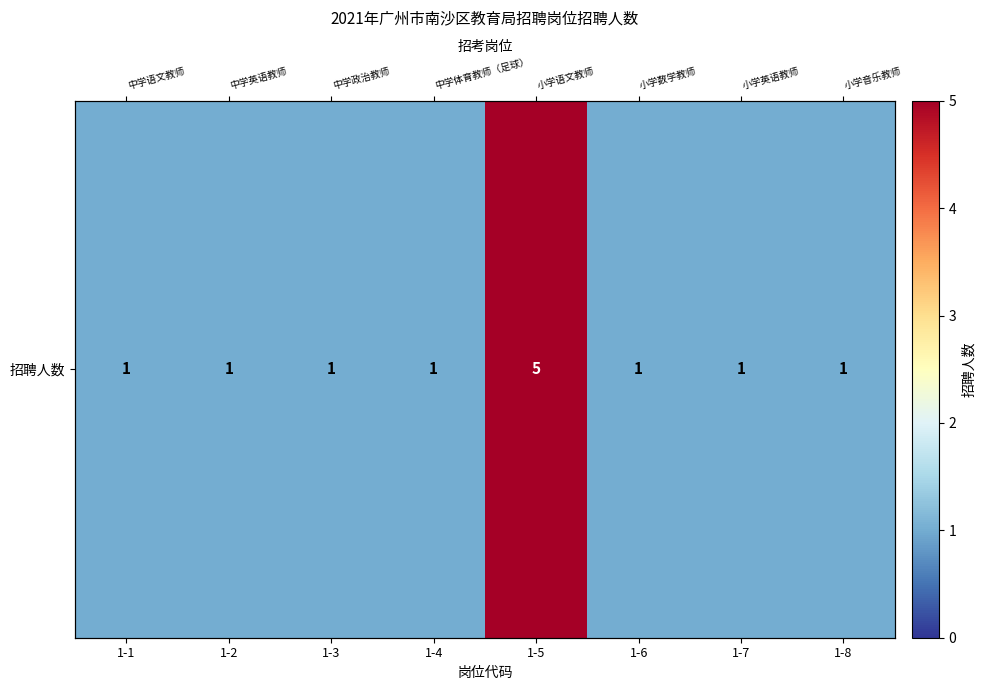

What is the greatest value displayed?

5